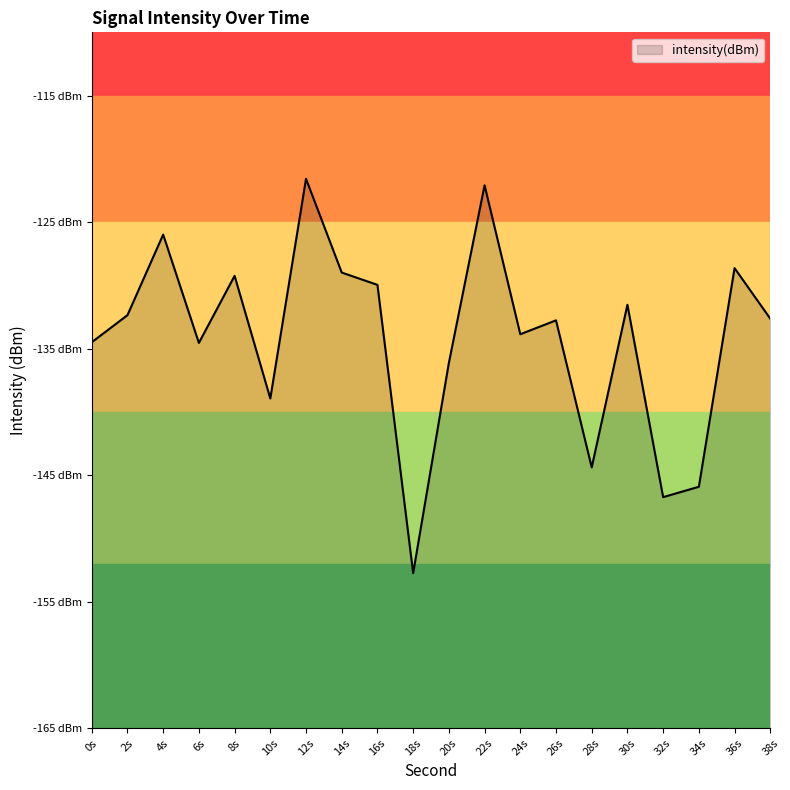

Where does the data first go above -132?

4s